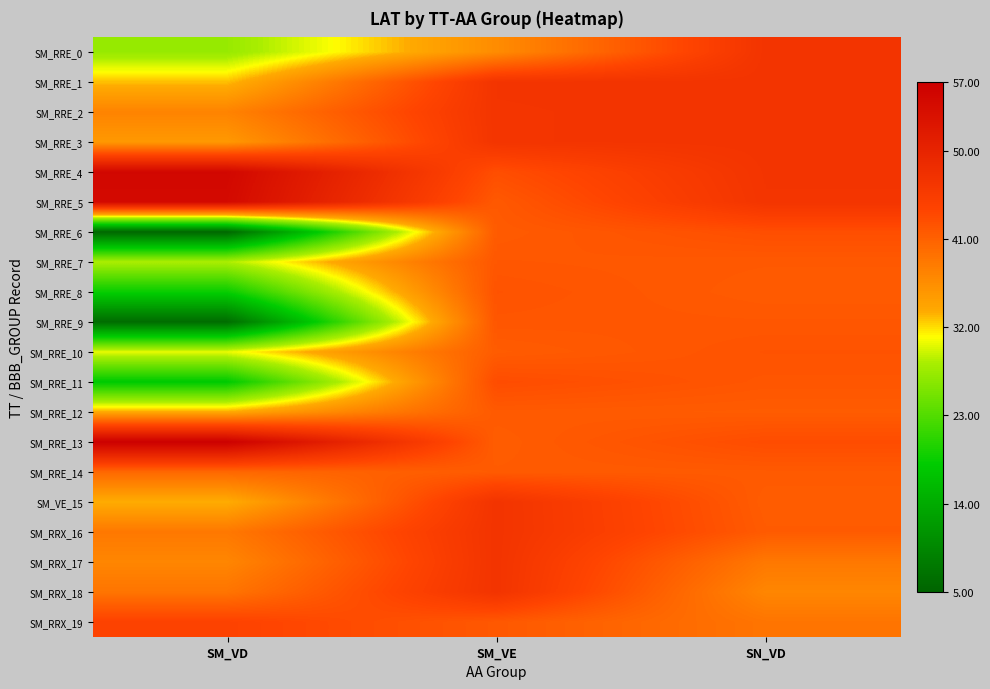

What is the total value across all series at SN_VD?

858.6